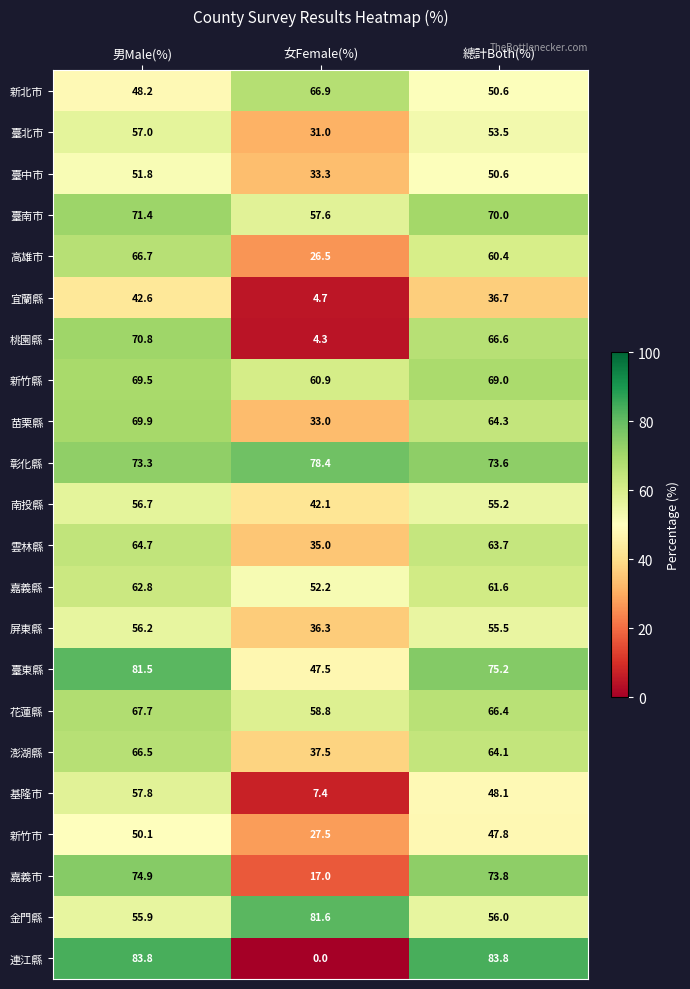

The 新竹市 series shows 50.1 at 男Male(%). True or false?

True